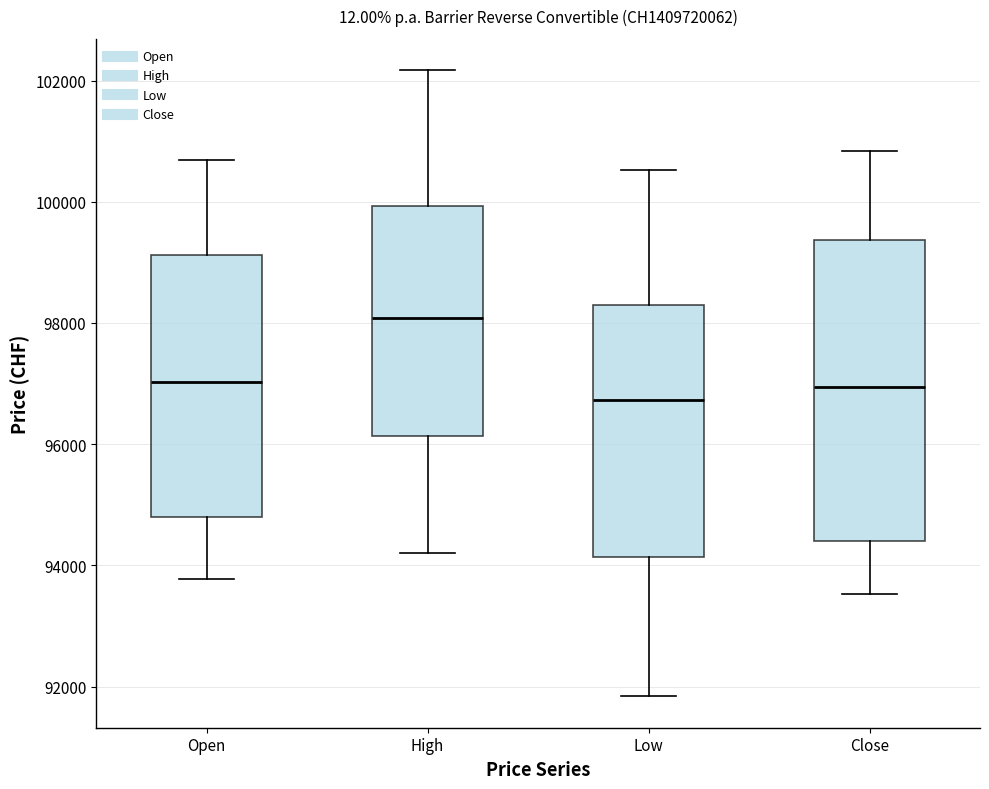

Which box has the highest median line?

High